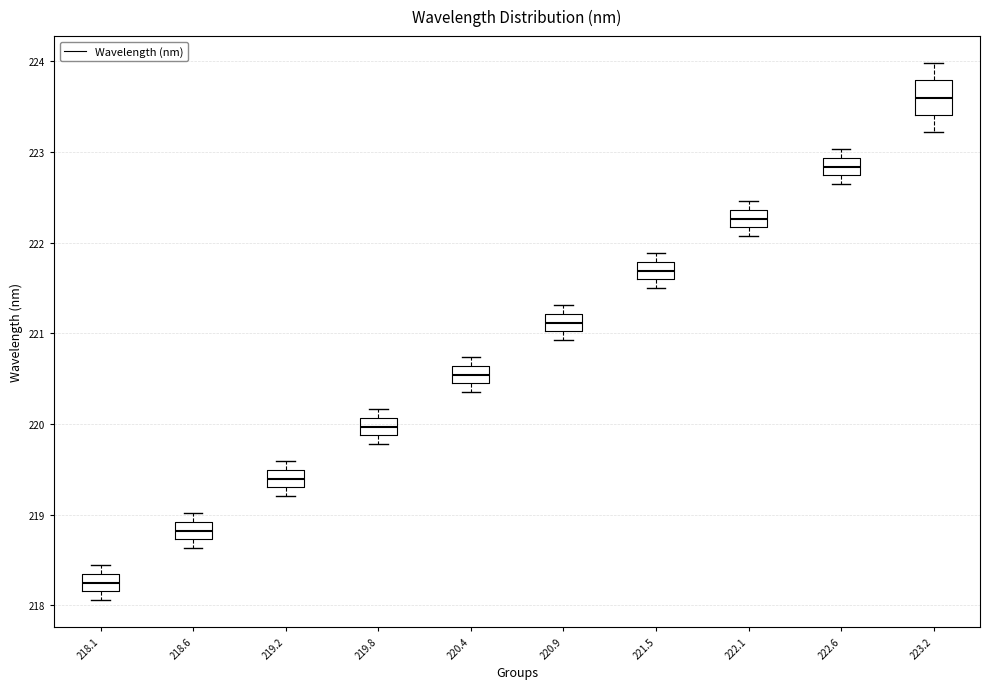

Reading left to right, read every box against the y-axis: the position of its median line, the range the box covers, and the ends of its whiskers. The values are not printed on the chart, so give them approximately, as read against the axis.

218.1: median 218.3 (inside the box), box 218.2 to 218.3, whiskers 218.1 to 218.4
218.6: median 218.8, box 218.7 to 218.9, whiskers 218.6 to 219.0
219.2: median 219.4, box 219.3 to 219.5, whiskers 219.2 to 219.6
219.8: median 220.0, box 219.9 to 220.1, whiskers 219.8 to 220.2
220.4: median 220.5, box 220.4 to 220.6, whiskers 220.4 (below the box's lower edge) to 220.7
220.9: median 221.1, box 221.0 to 221.2, whiskers 220.9 to 221.3
221.5: median 221.7, box 221.6 to 221.8, whiskers 221.5 to 221.9
222.1: median 222.3, box 222.2 to 222.4, whiskers 222.1 to 222.5
222.6: median 222.8, box 222.7 to 222.9, whiskers 222.6 to 223.0
223.2: median 223.6, box 223.4 to 223.8, whiskers 223.2 to 224.0